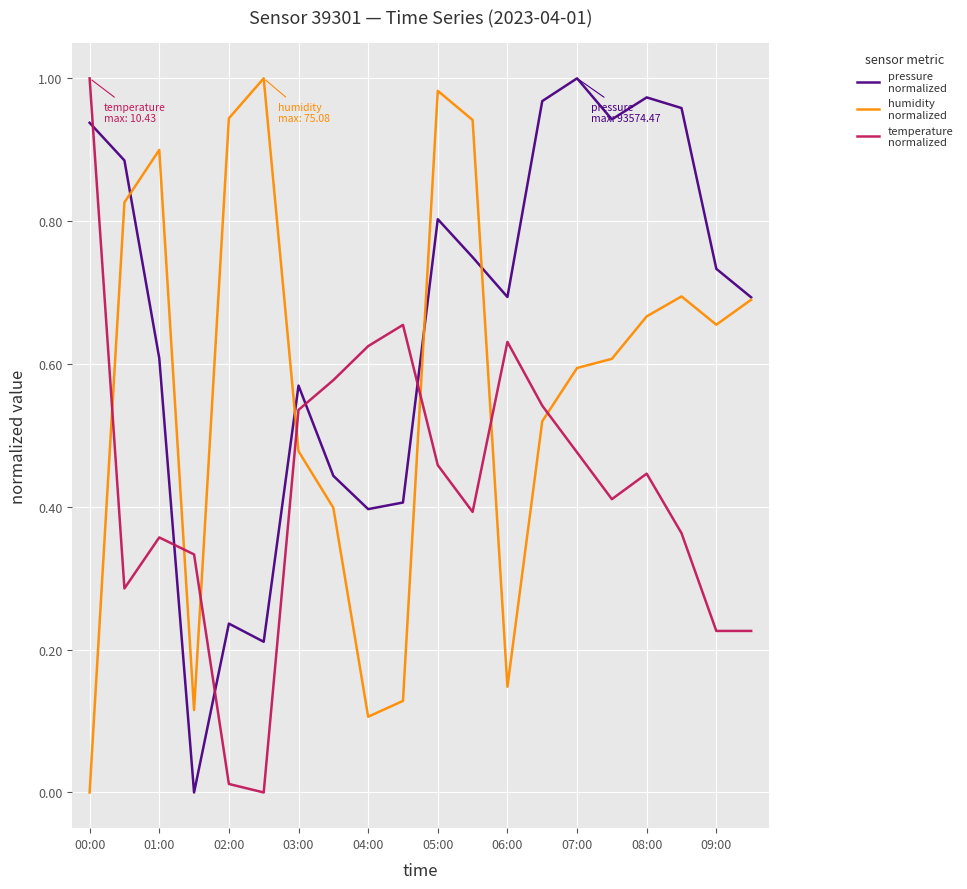

How many lines are shown in the chart?

3